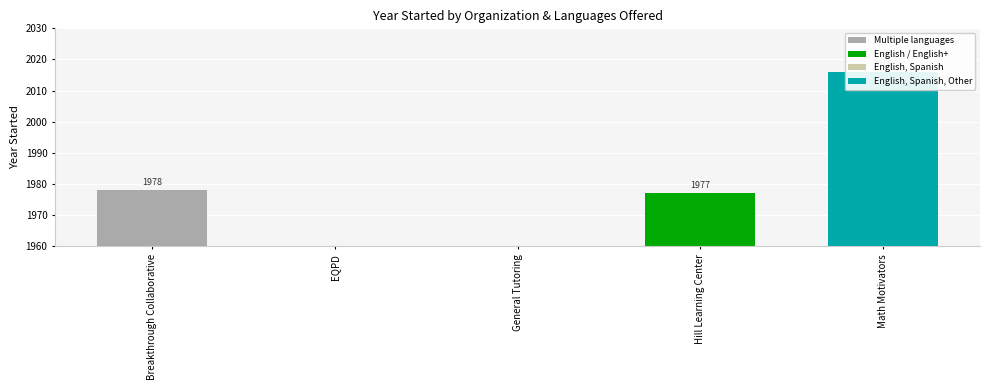

The value at Math Motivators is 2635. True or false?

False